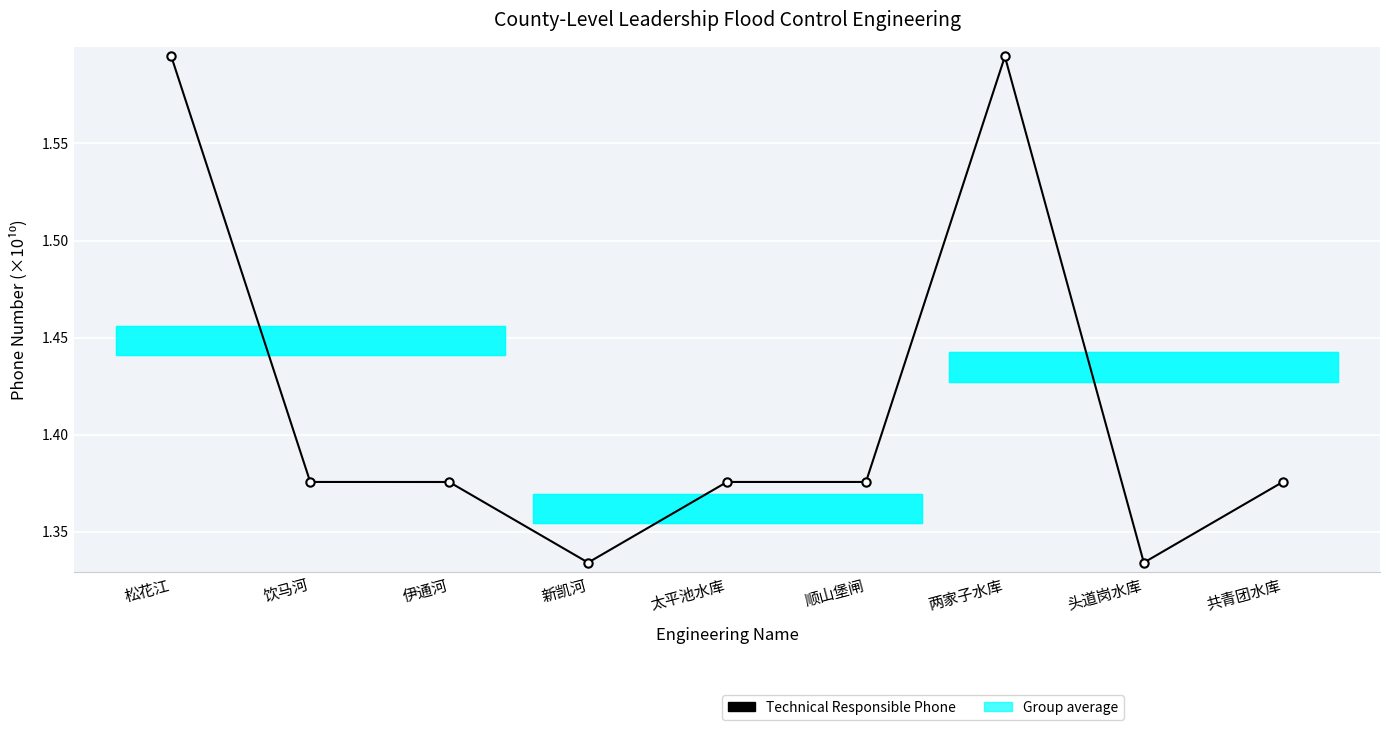

How many points are lower than both their immediate neighbors (excluding endpoints)?

2